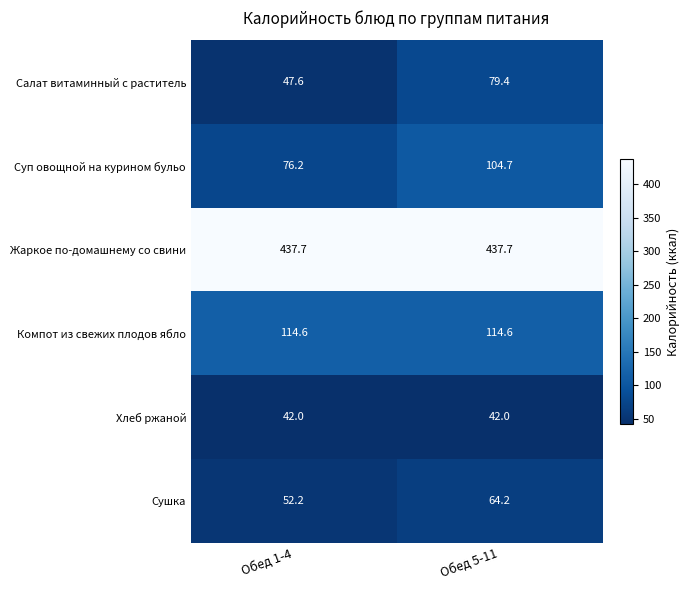

Which series has the largest total across all categories?

Жаркое по-домашнему со свини